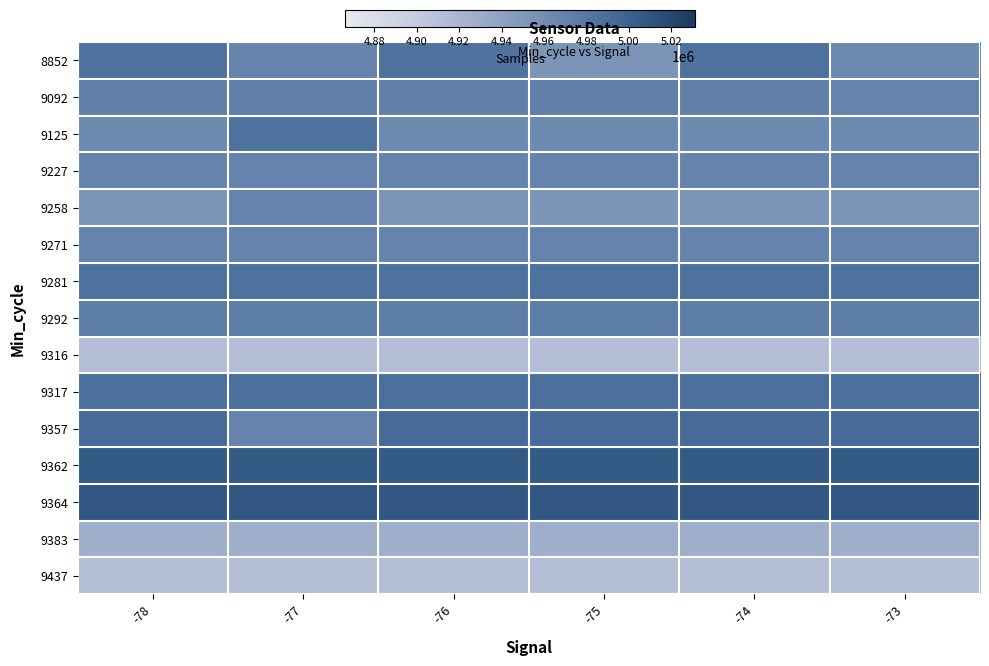

Between -78 and -73, which is larger?

-78